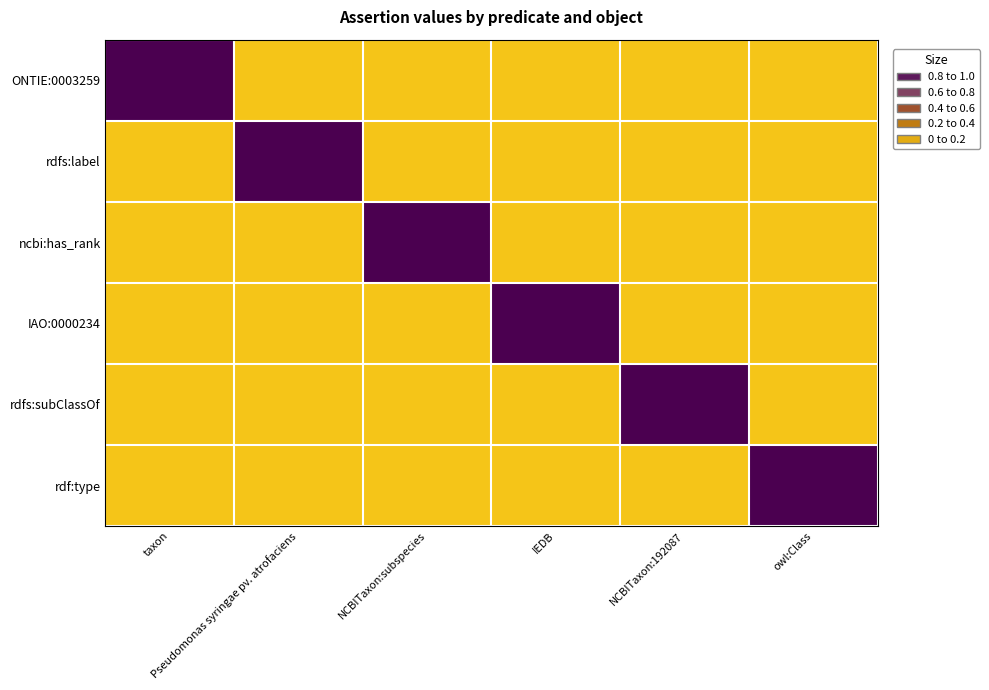

What is the difference between the highest and lowest values at NCBITaxon:subspecies?

1